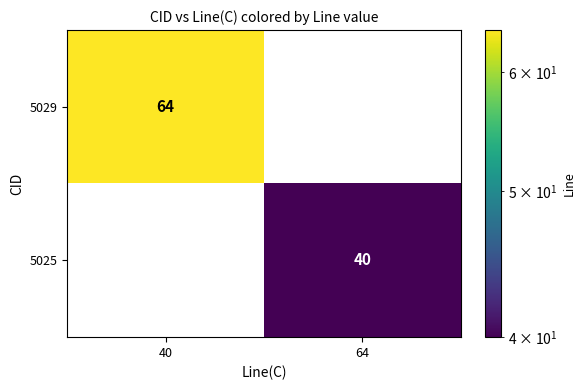

Reading right to left, what are all the values shown in this chart?

5029: 64=0	40=64
5025: 64=40	40=0